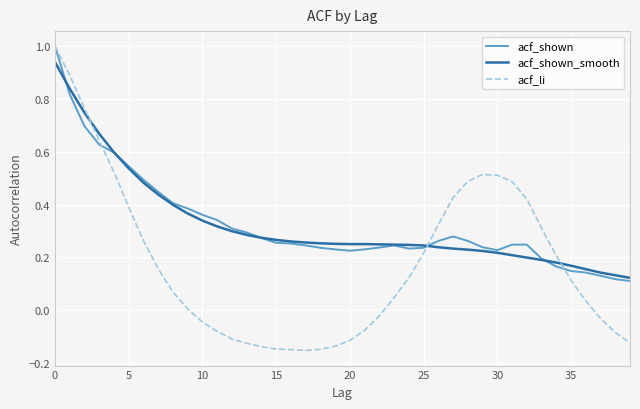

Which series has the largest range (max minus min)?

acf_li